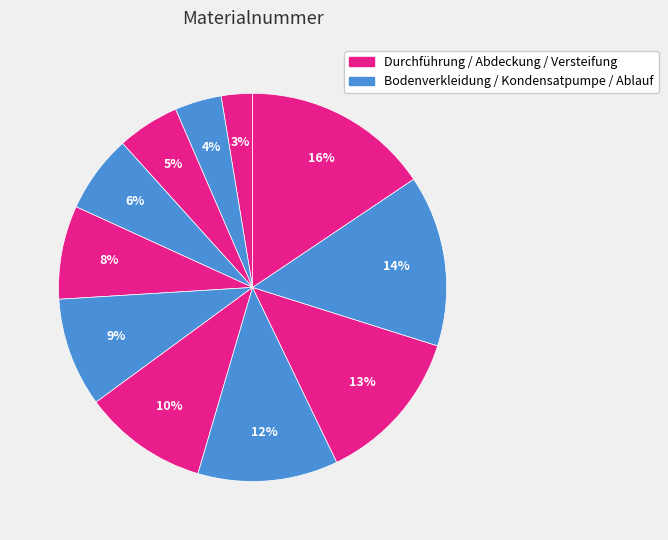

How many segments does this pie chart have?

11